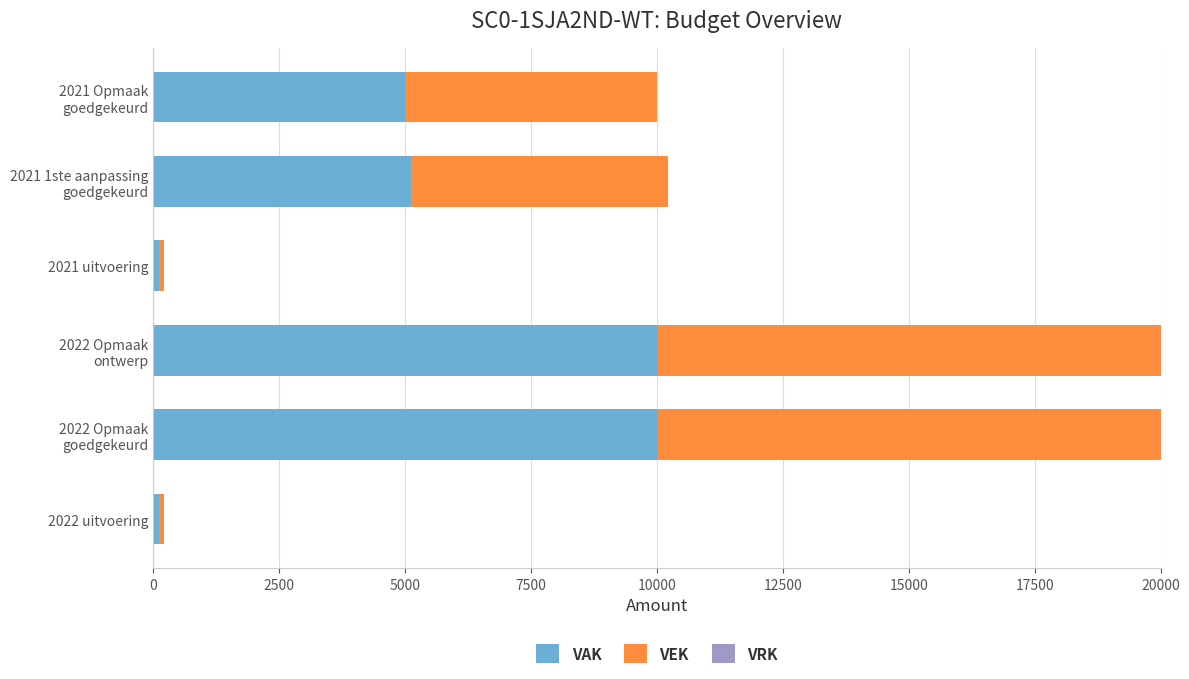

Is it true that VAK equals 111 at 2021 uitvoering?

True